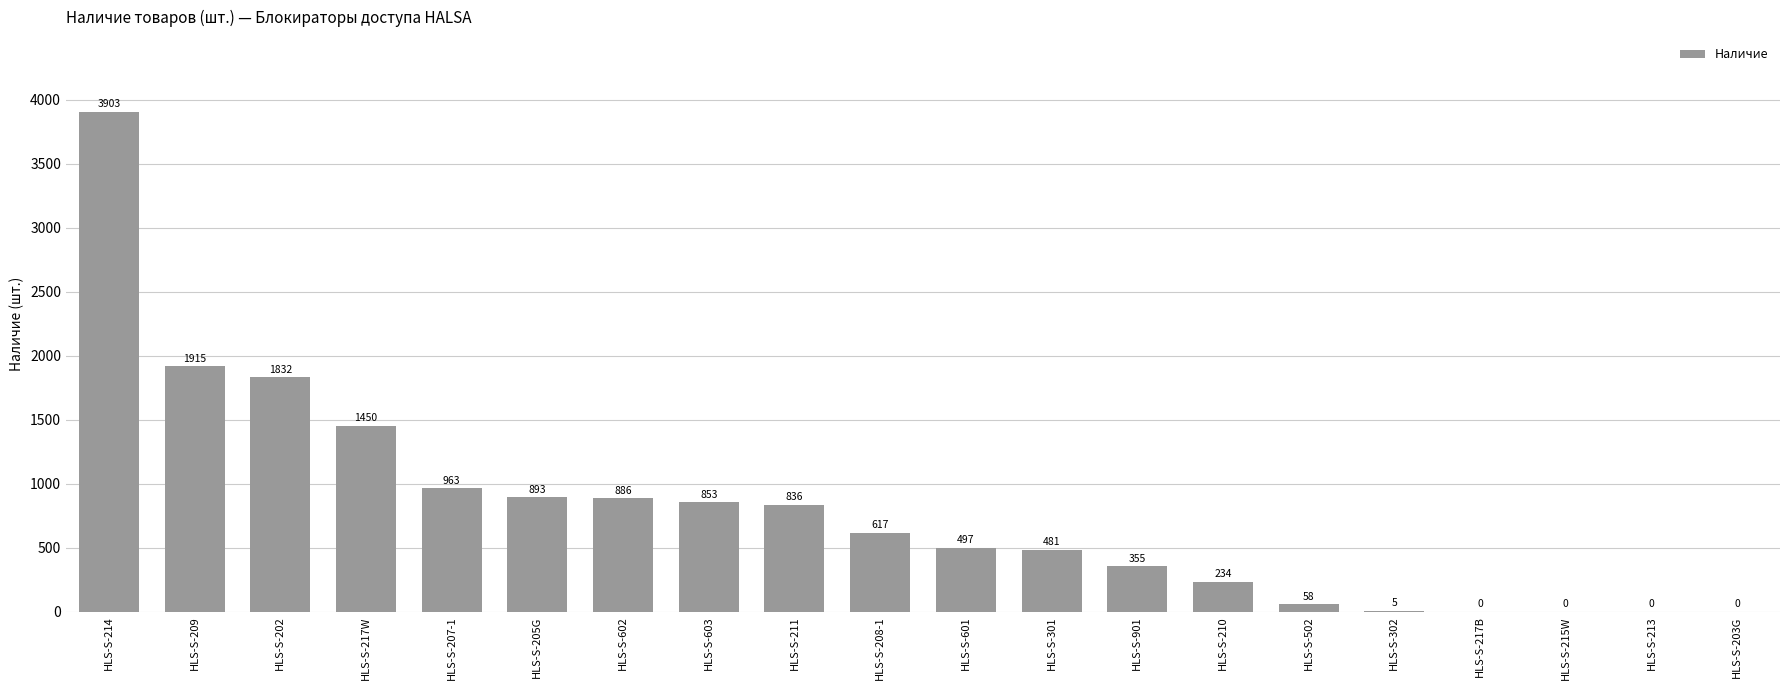

How many positive values are there?

16